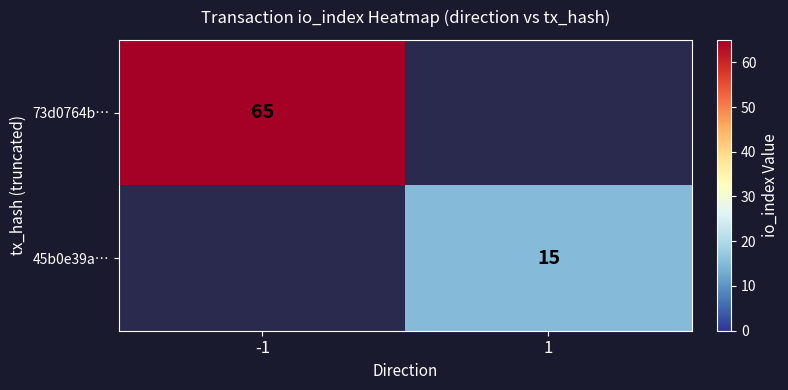

True or false: 73d0764b… has a value of 86 at -1.

False